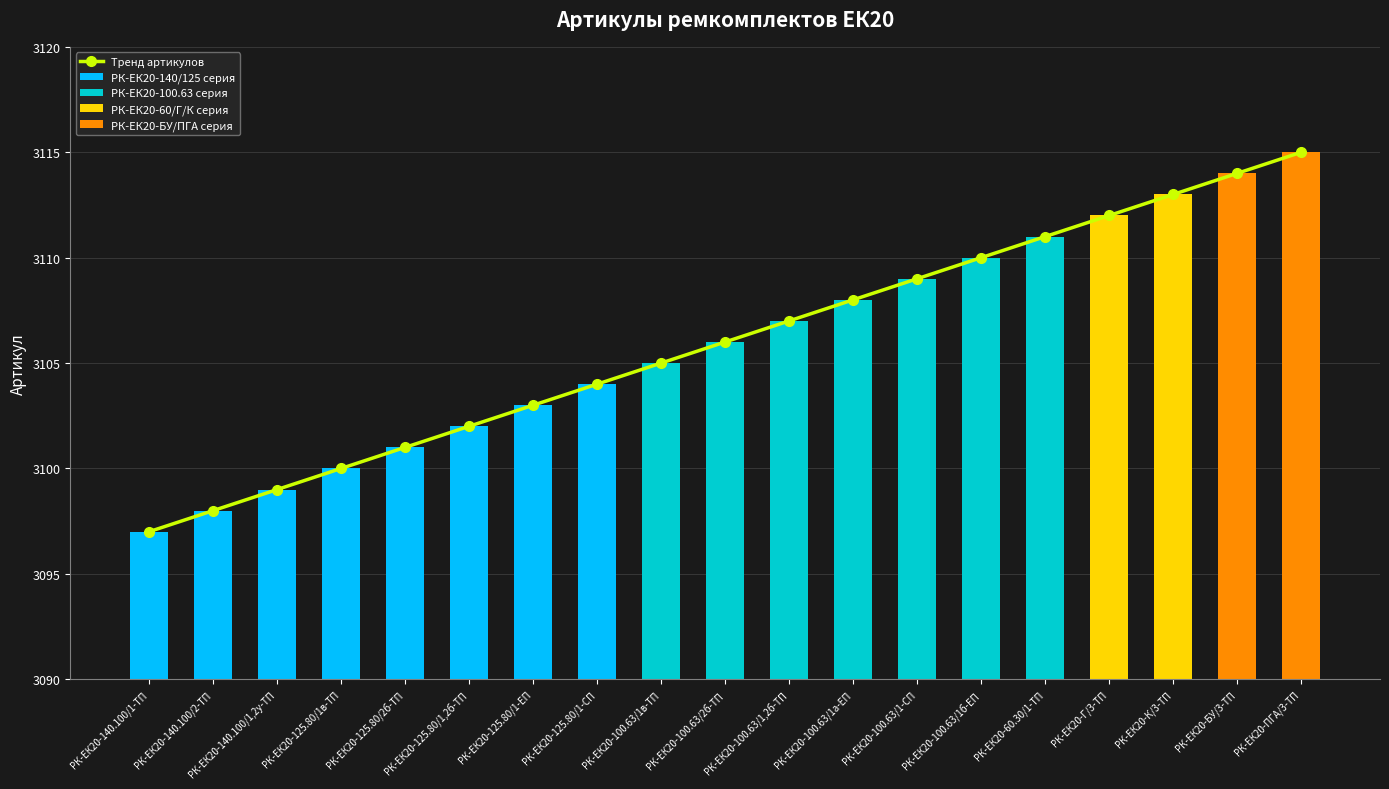

Are the bars grouped side by side (vs. stacked)?

No